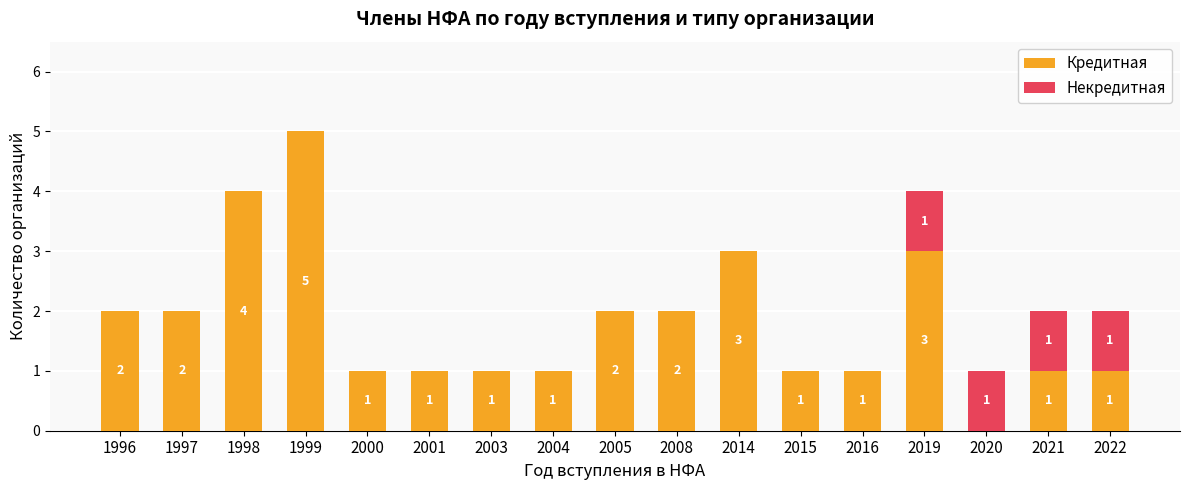

What is the highest value of the Кредитная series?

5